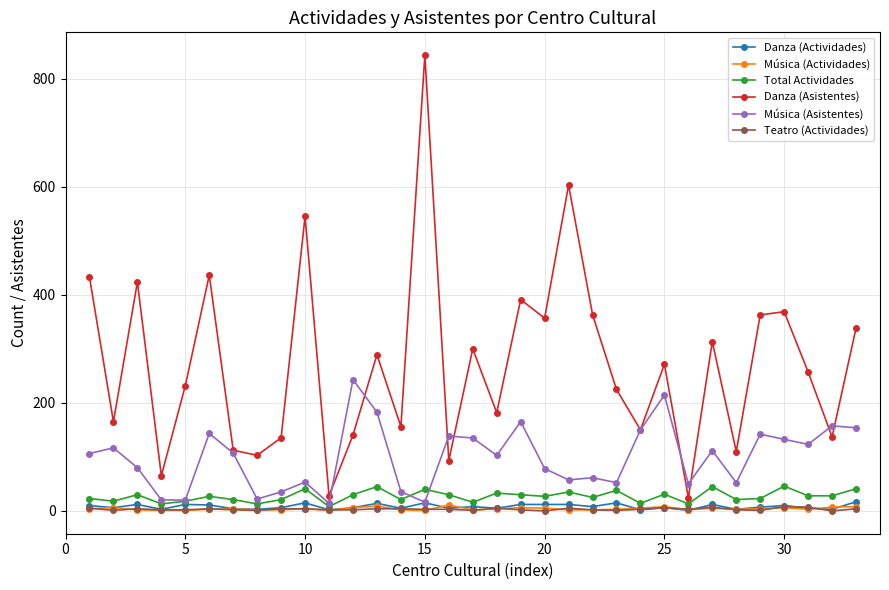

Which series has the largest range (max minus min)?

Danza (Asistentes)